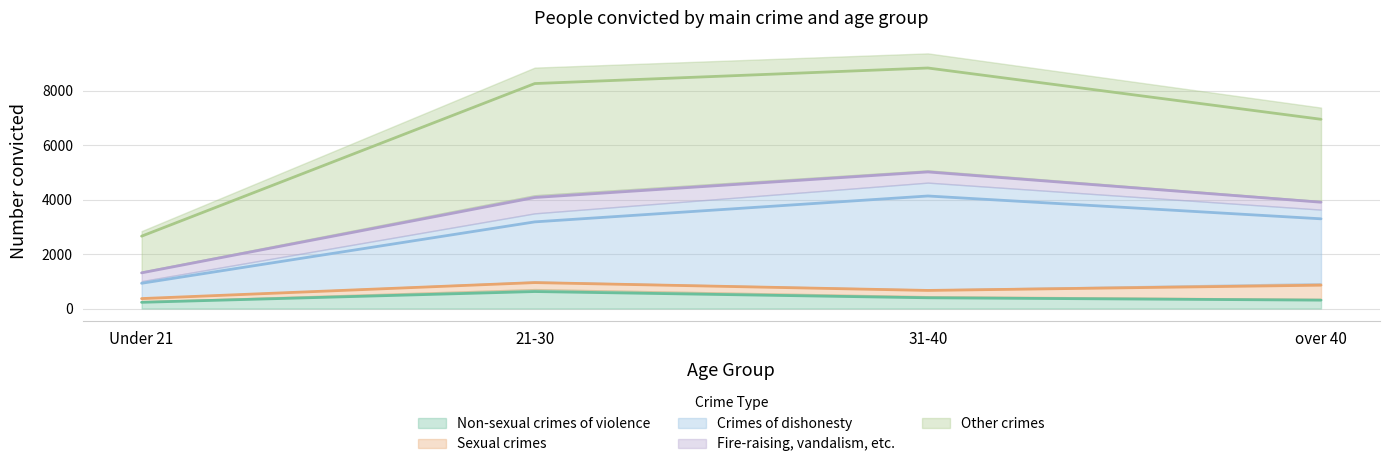

At which category is the sum across all series the highest?

31-40